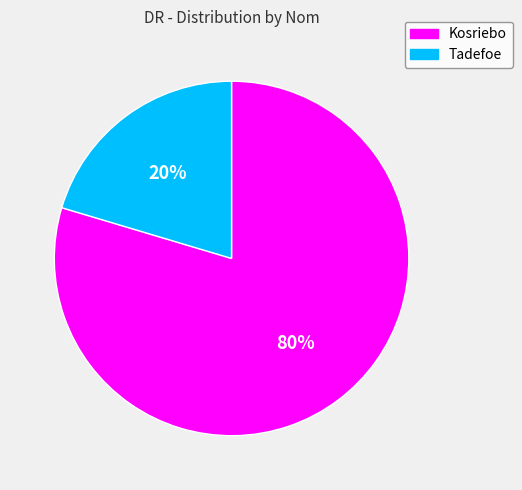

To the nearest percent, what percentage of the pie is Kosriebo?

80%